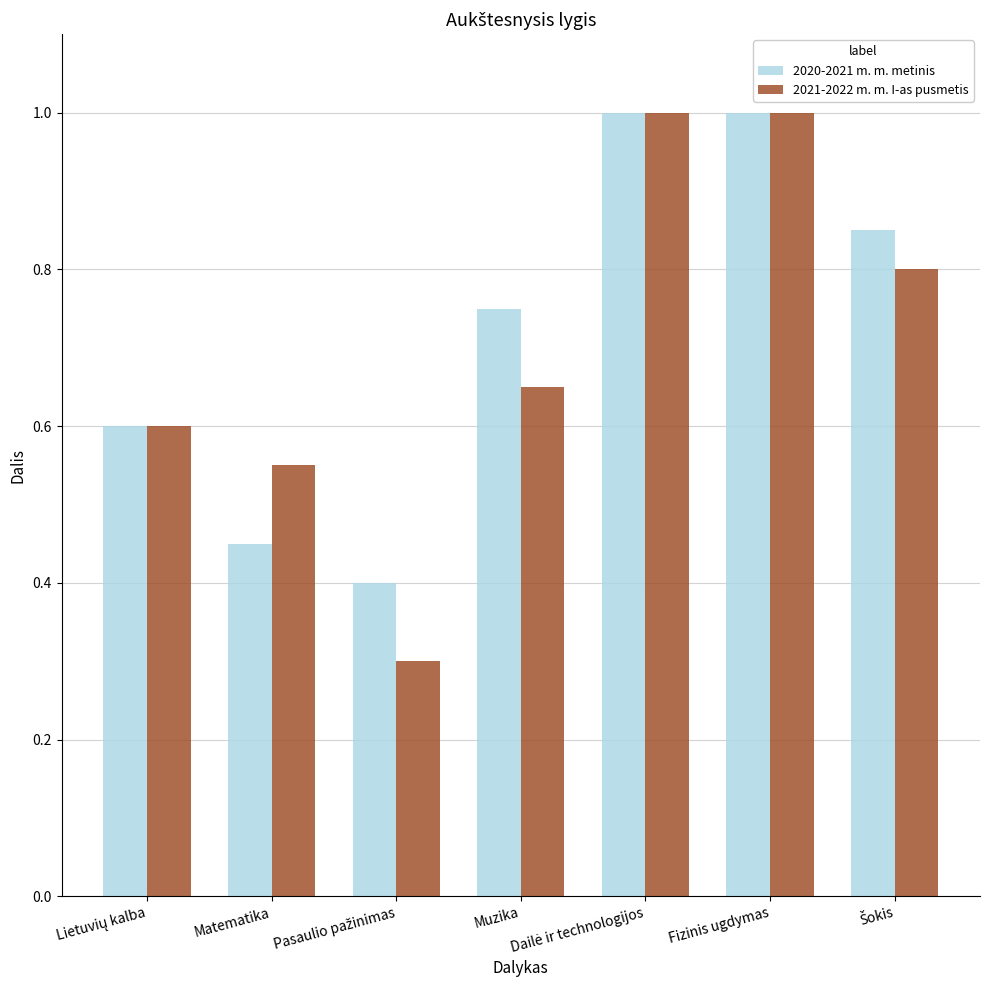

At Muzika, list the series in order from smallest to largest.

2021-2022 m. m. I-as pusmetis, 2020-2021 m. m. metinis